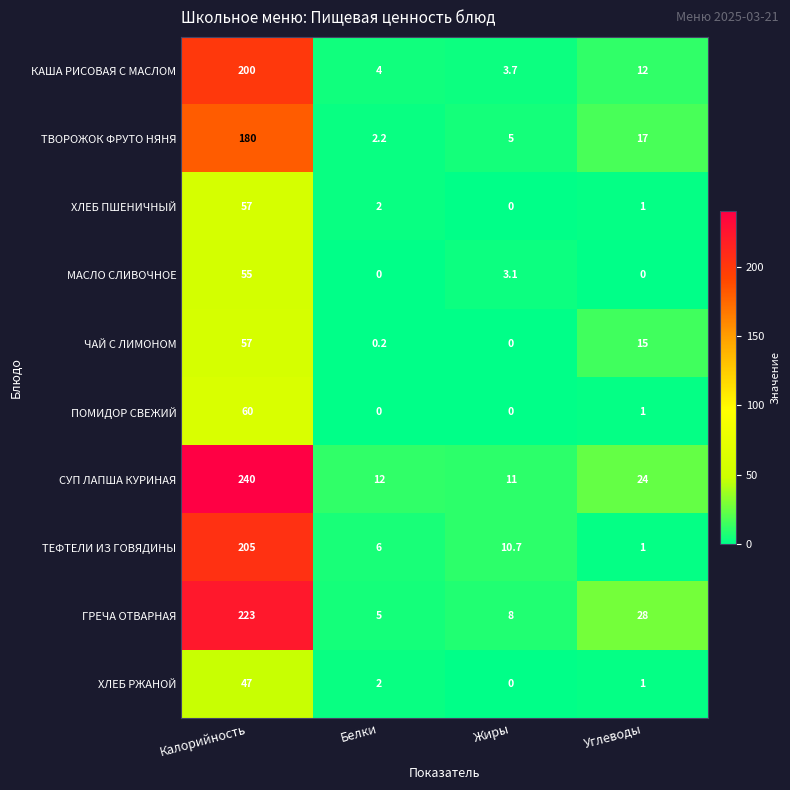

The value of ЧАЙ С ЛИМОНОМ at Калорийность is 57.0. True or false?

True